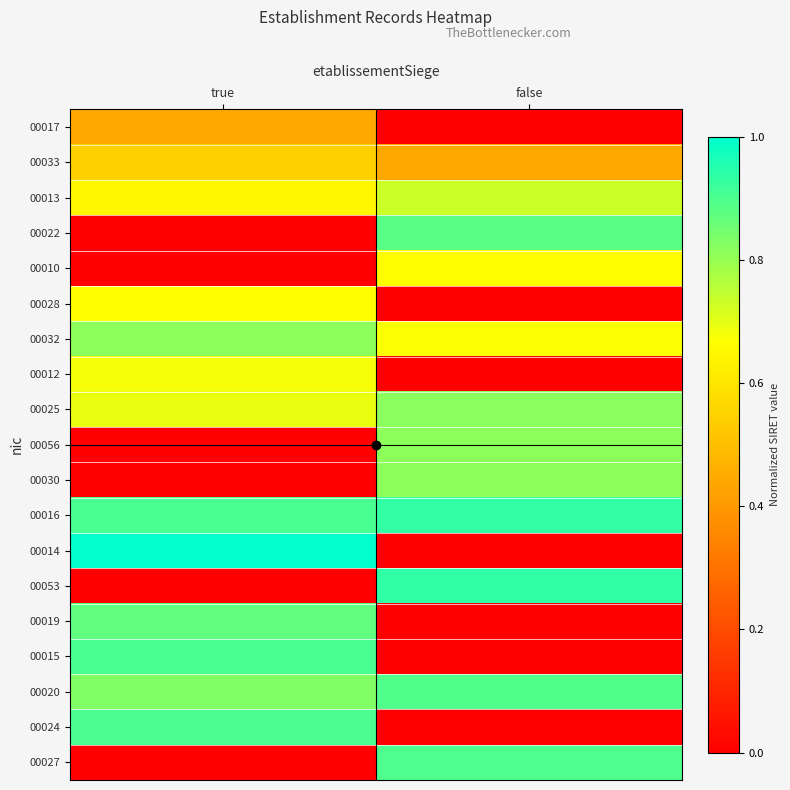

At how many categories does at least one series exceed 0?

2